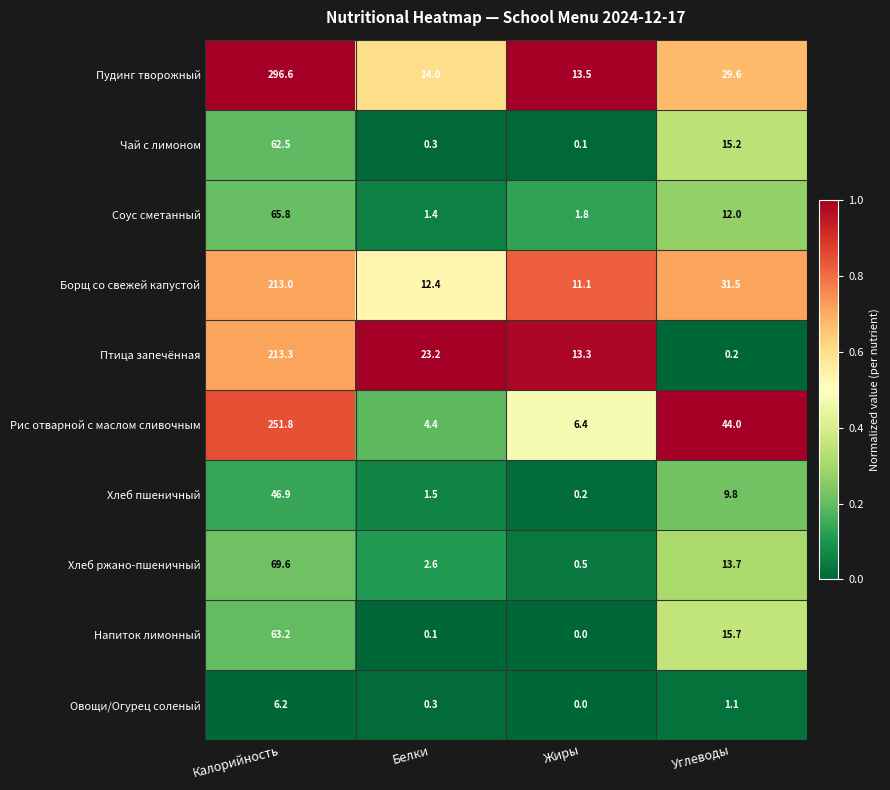

The Хлеб пшеничный series shows 46.9 at Калорийность. True or false?

True